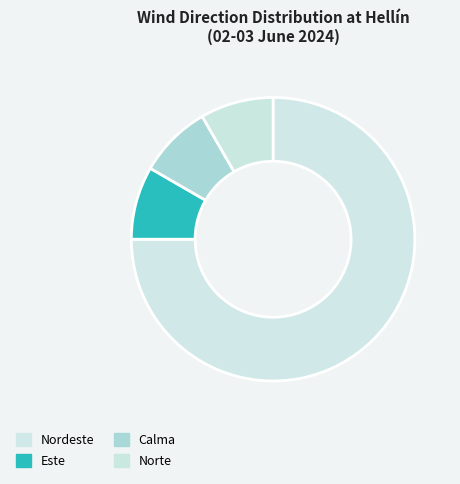

The Norte slice represents 8% of the pie. True or false?

True